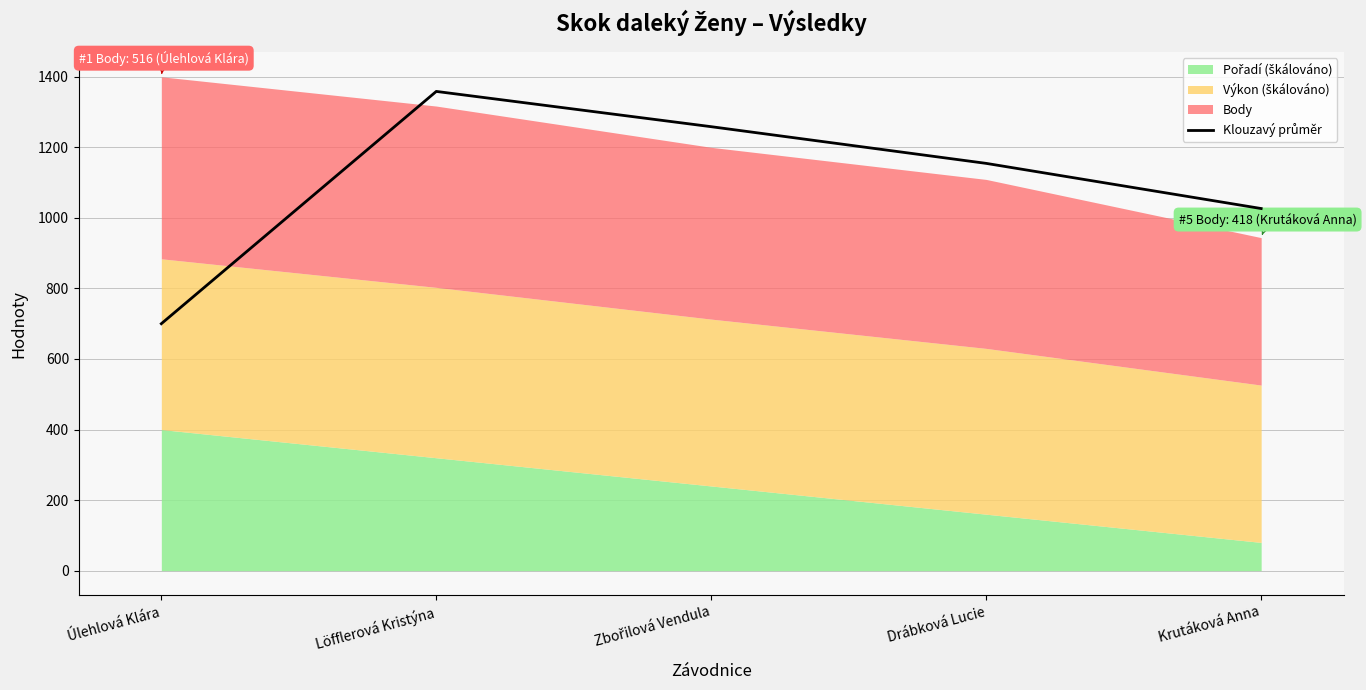

How many interior local peaks (higher than both neighbors) does the data have?

1